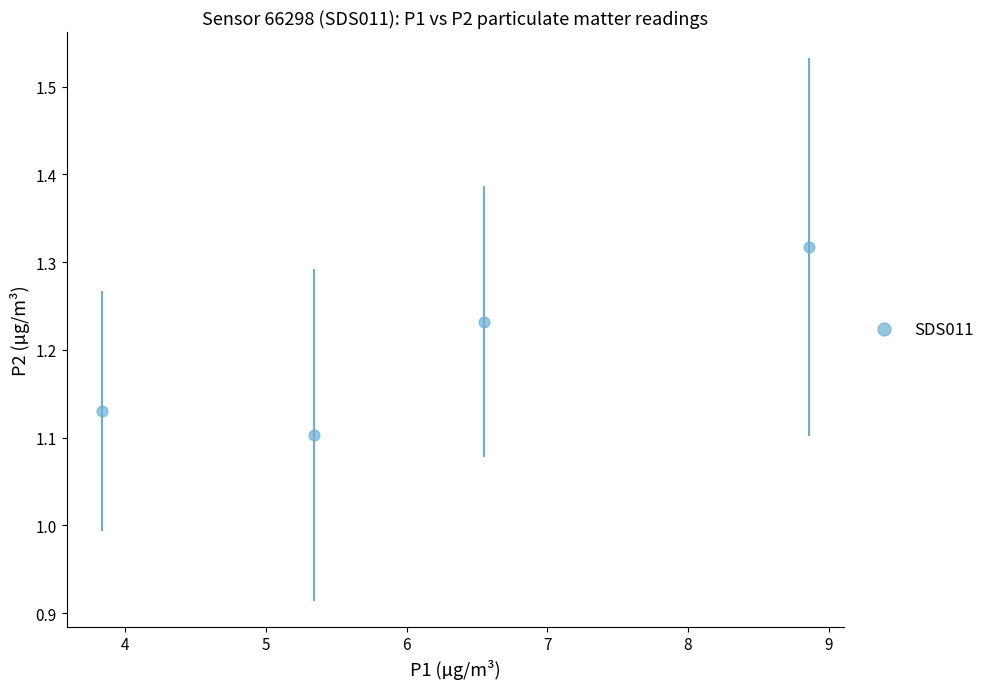

What is the range of X values (max minus min)?

5.0